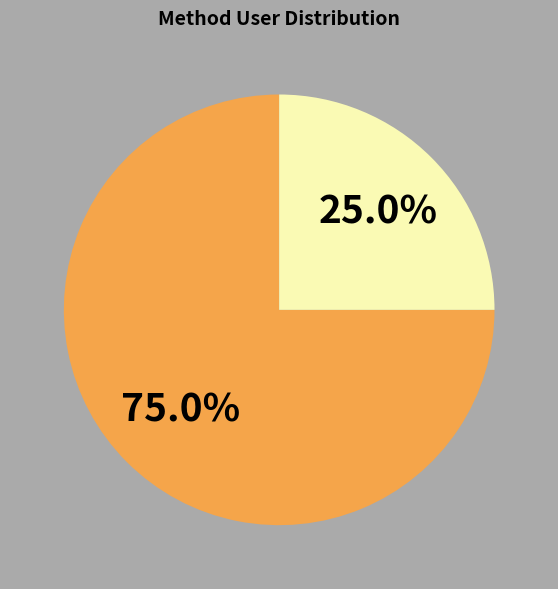

Is there any slice that represents more than half of the pie?

Yes